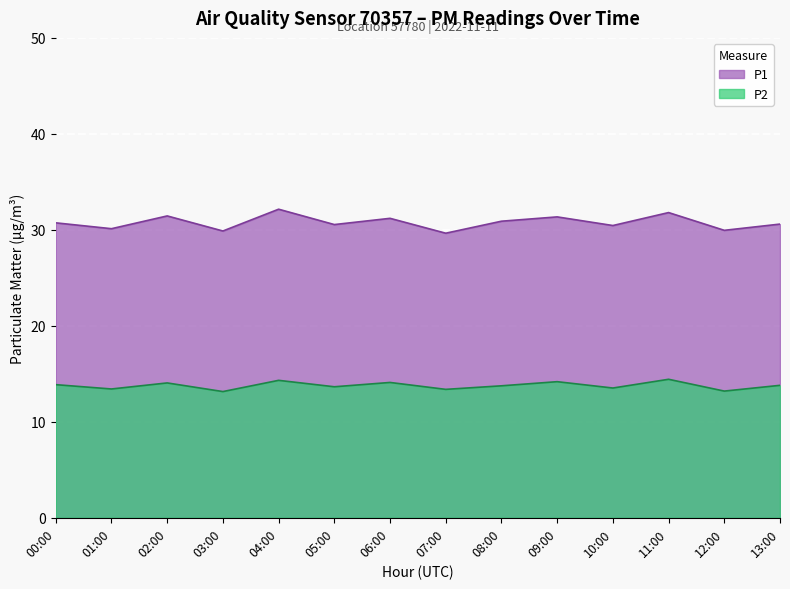

What is the highest value of the P1 series?

32.1